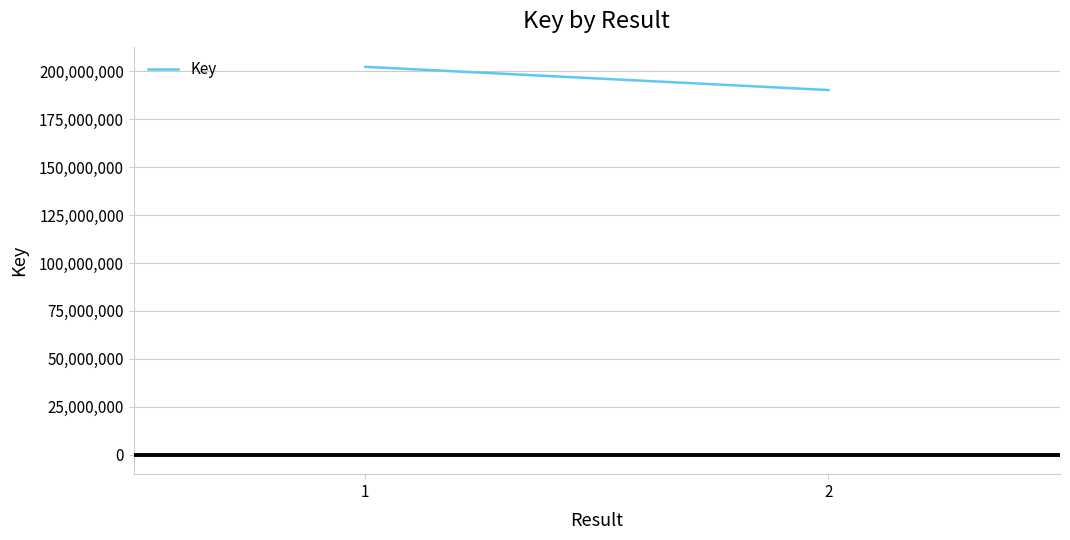

Reading left to right, transcribe all the data shown in this chart.

1=202271365	2=190174185